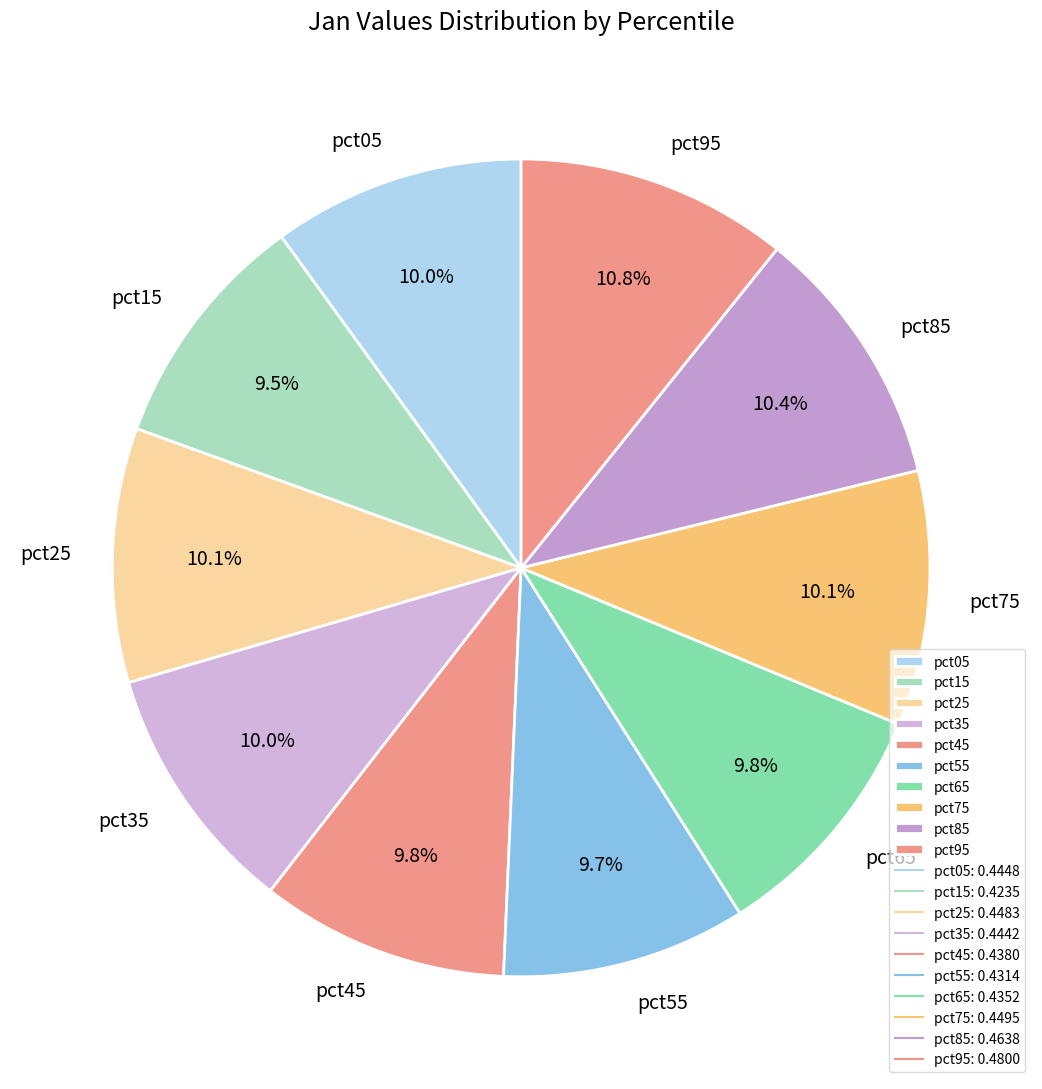

To the nearest percent, what portion does pct05 represent?

10%